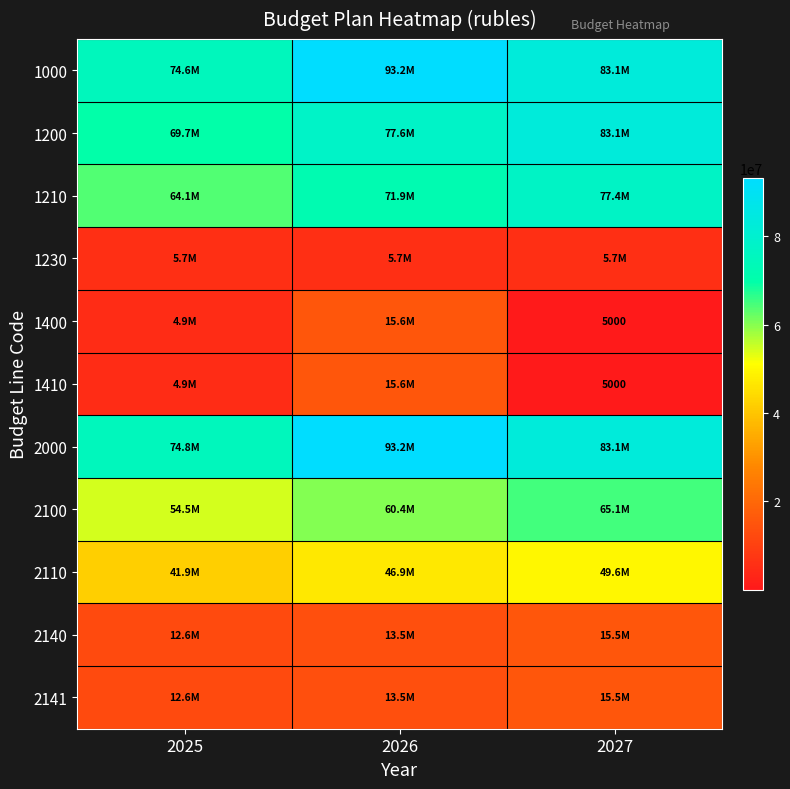

What is the greatest value displayed?

93196160.0